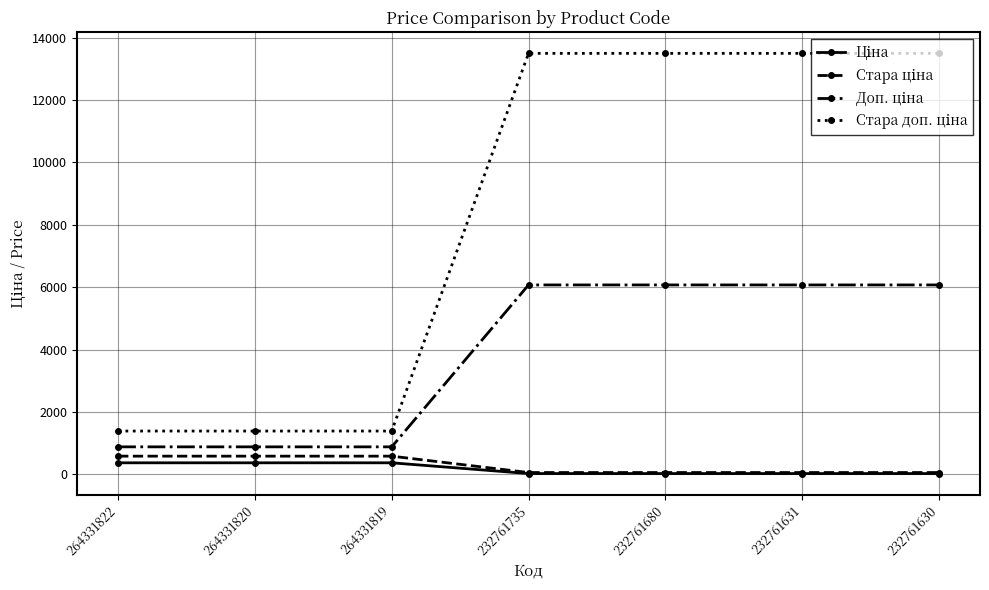

What is the total value across all series at 264331820?

3228.6